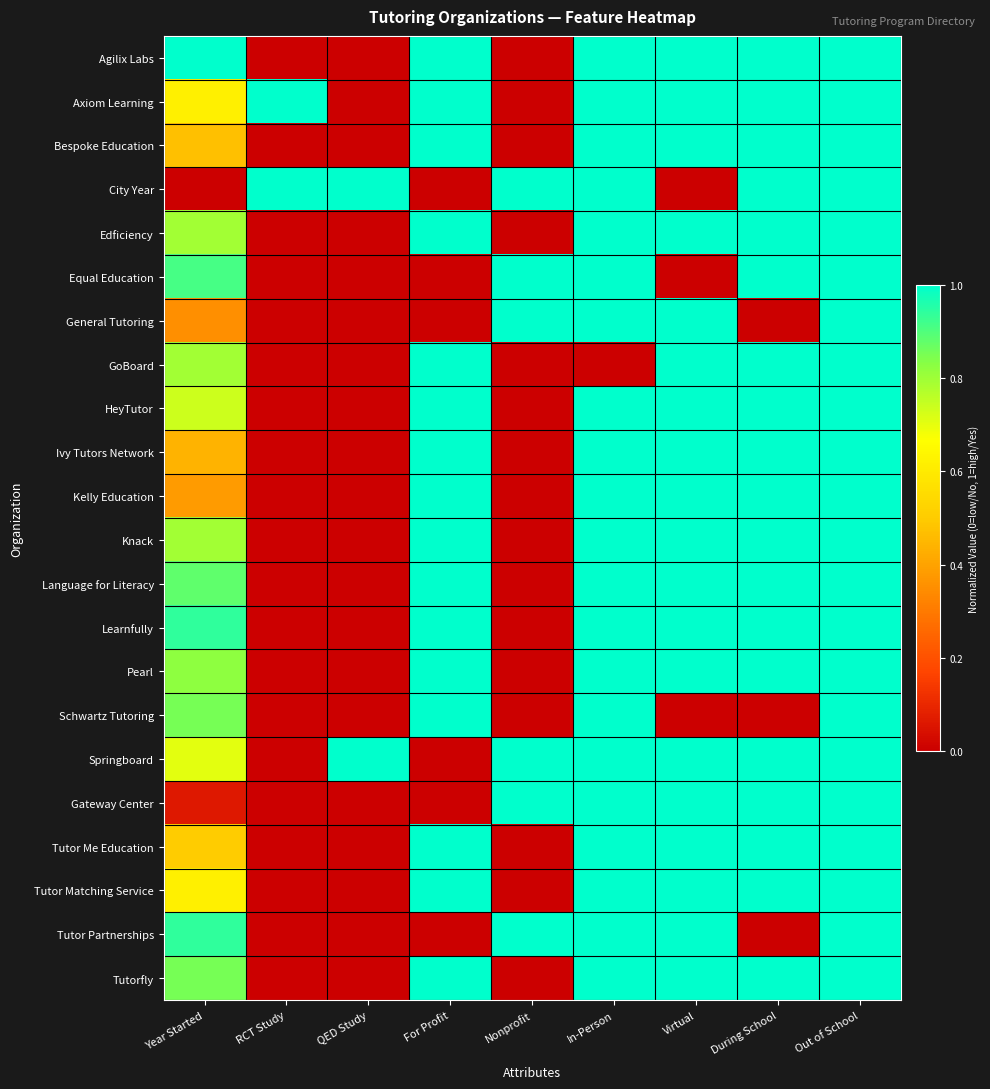

At how many categories does at least one series exceed 0?

9